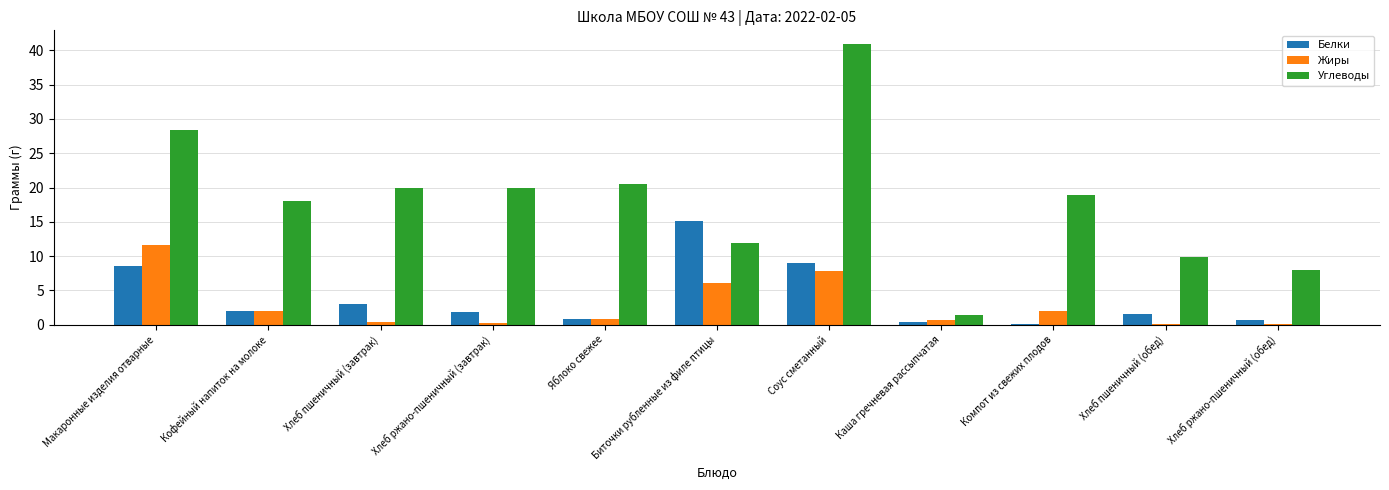

Which category has the highest value across all series?

Соус сметанный